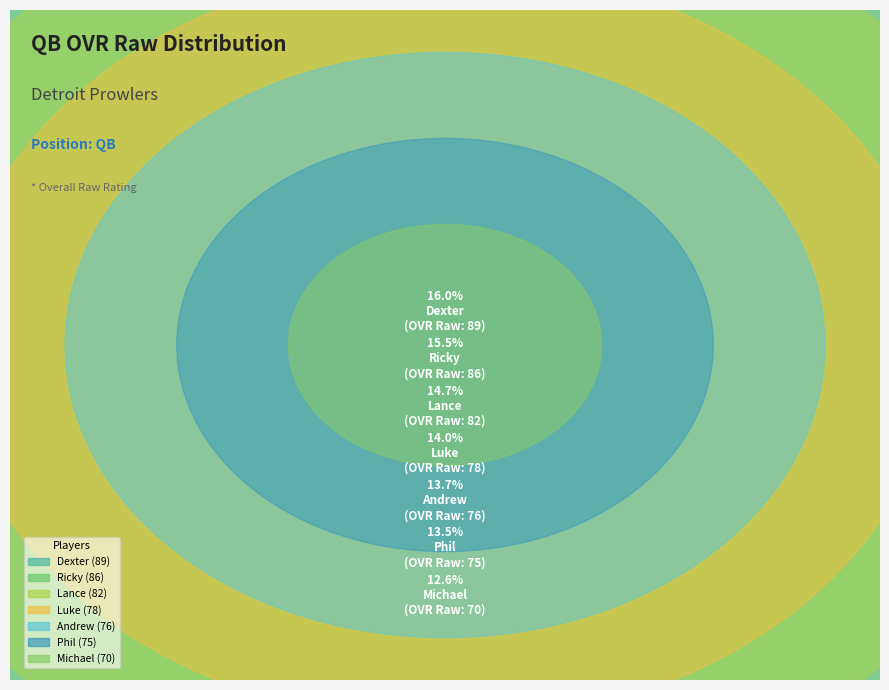

To the nearest percent, what portion does Andrew represent?

14%